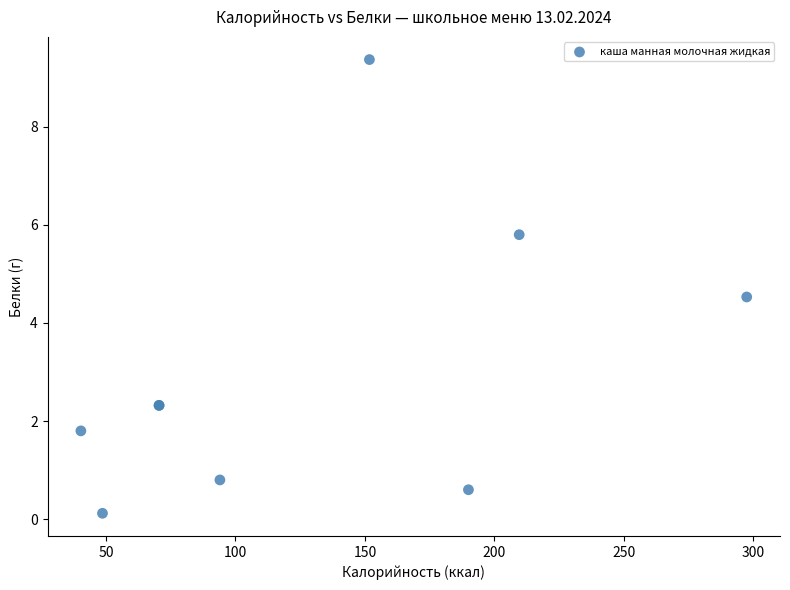

What Y value in the scatter plot is closest to 4?

4.5